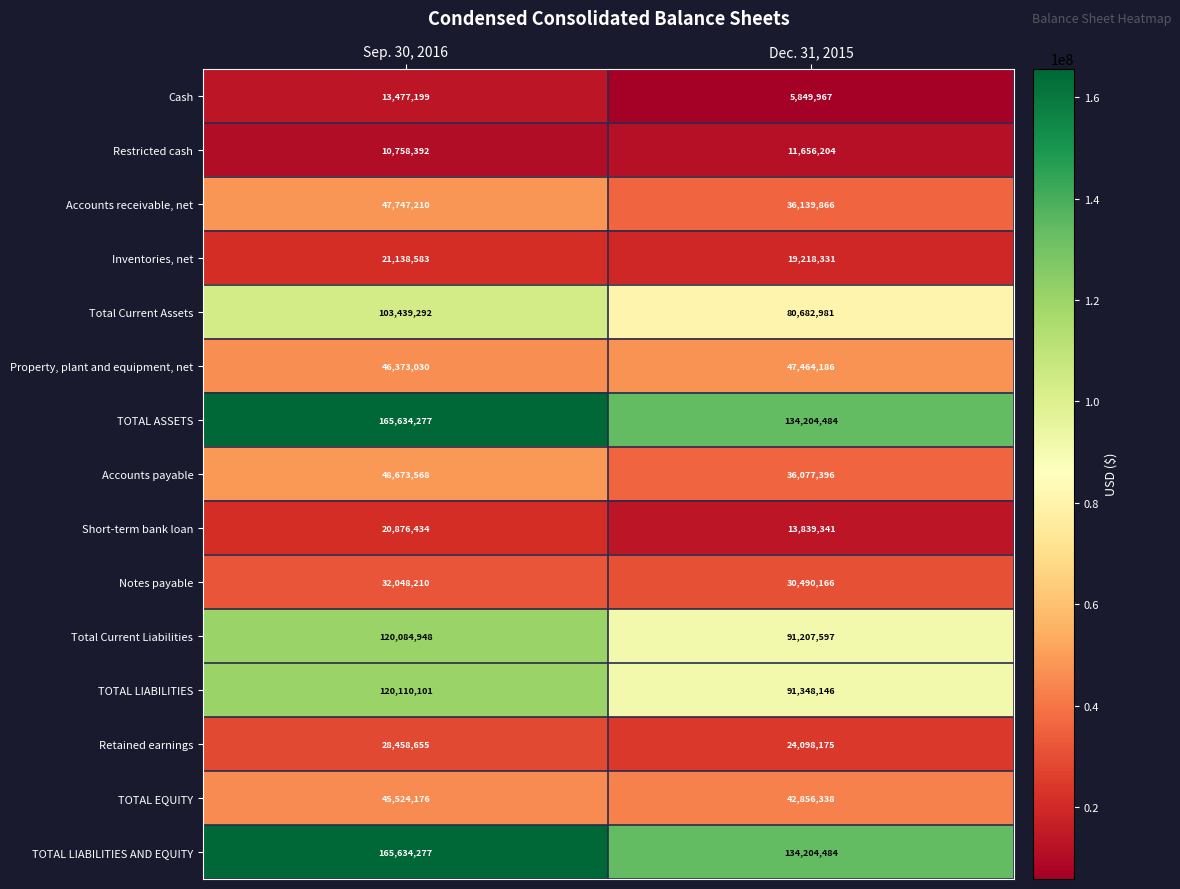

What is the total value across all series at Sep. 30, 2016?

989978352